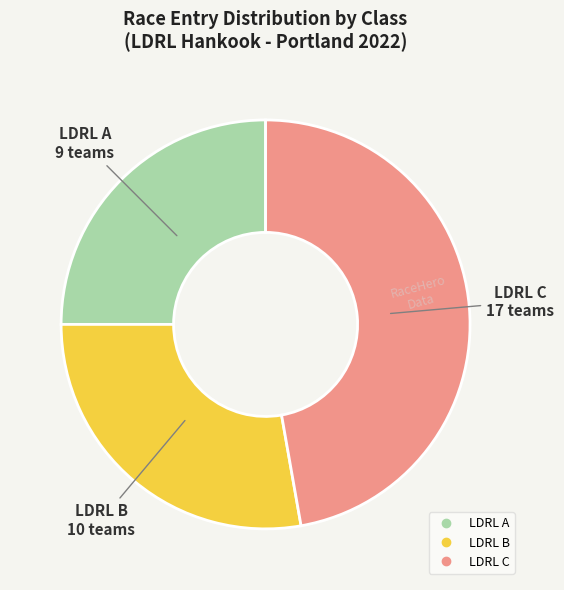

Approximately how many times larger is the value at LDRL B compared to LDRL C?

0.6